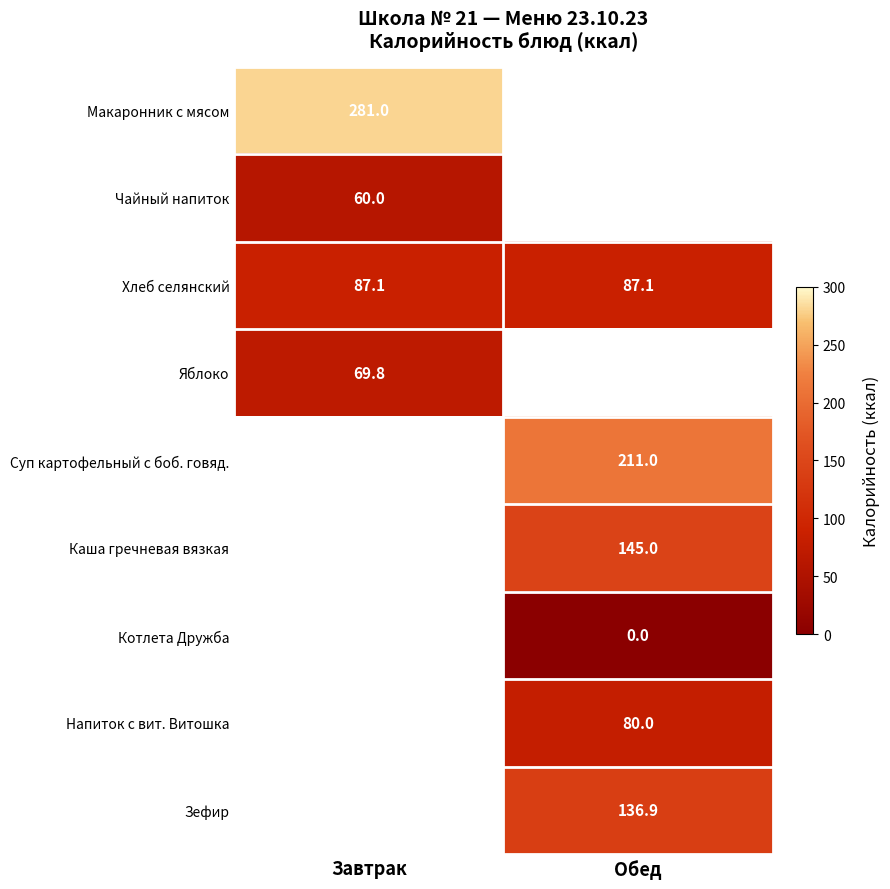

What is the sum of all Хлеб селянский values?

174.2